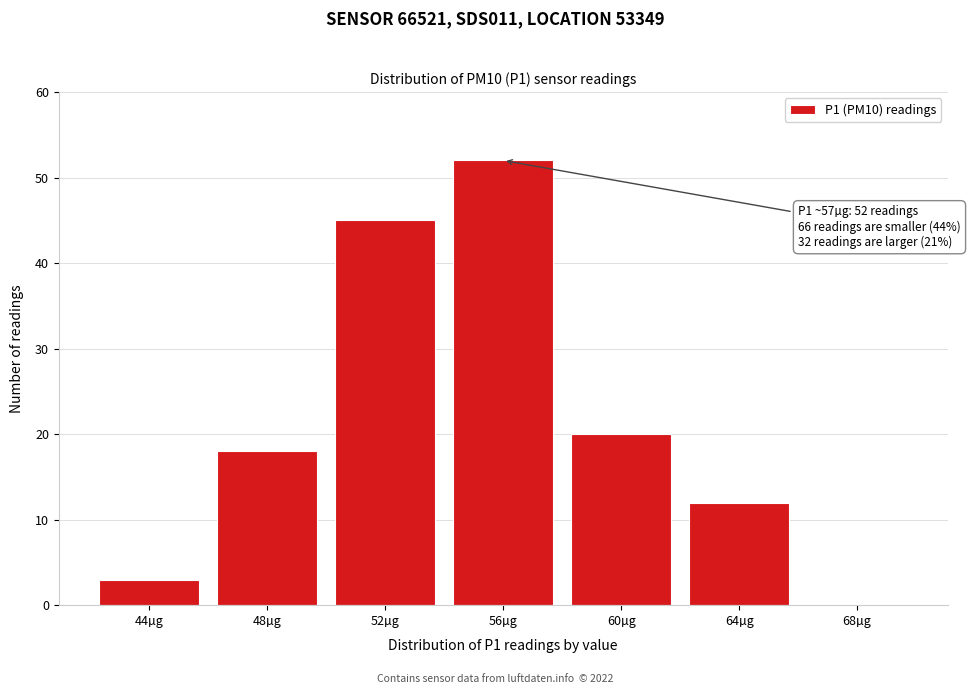

Reading left to right, what are all the values shown in this chart?

44µg=3	48µg=18	52µg=45	56µg=52	60µg=20	64µg=12	68µg=0